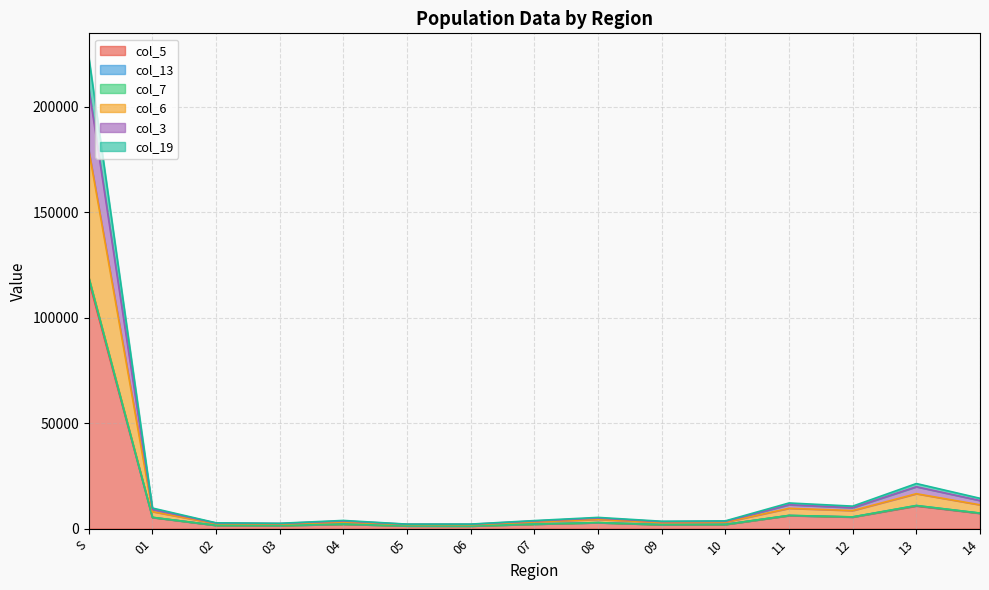

What is the spread (max minus min) of values at 09?

1630